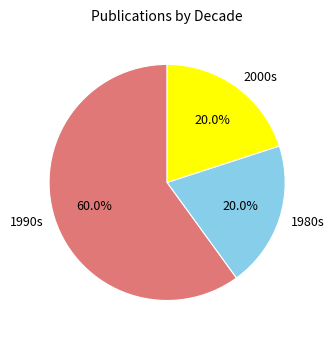

Is there a majority slice in this chart?

Yes